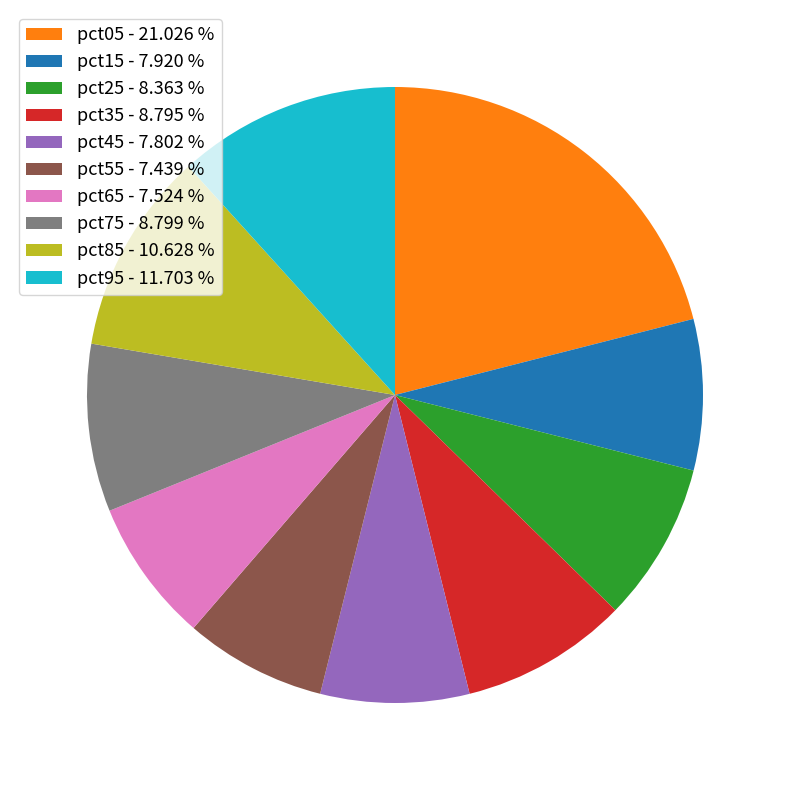

Is there any slice that represents more than half of the pie?

No